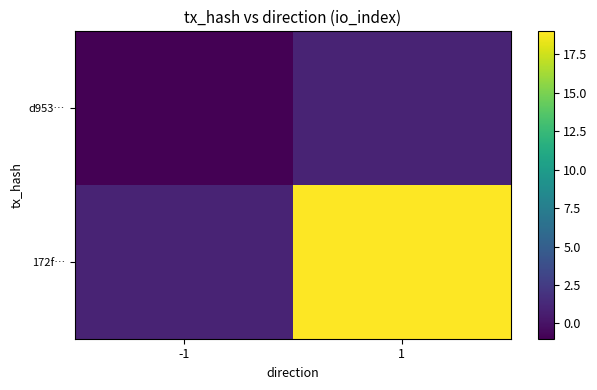

Which label corresponds to the largest value in the chart?

1